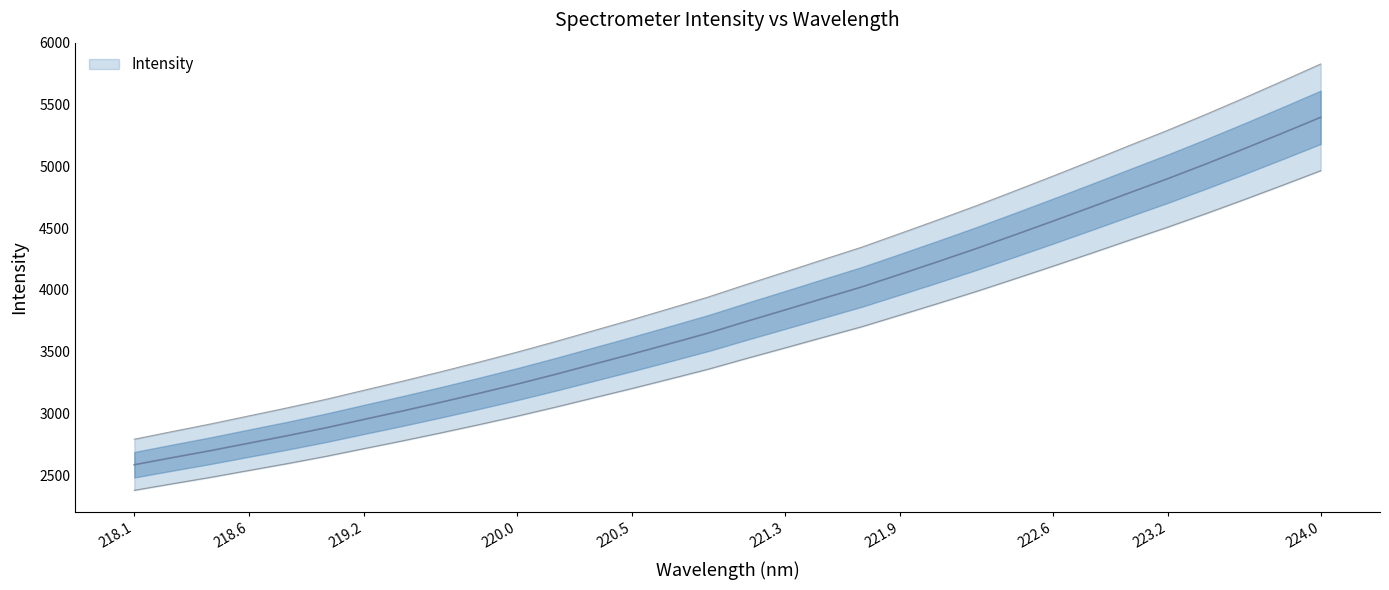

True or false: there are more than 1 points higher than both neighbors.

False